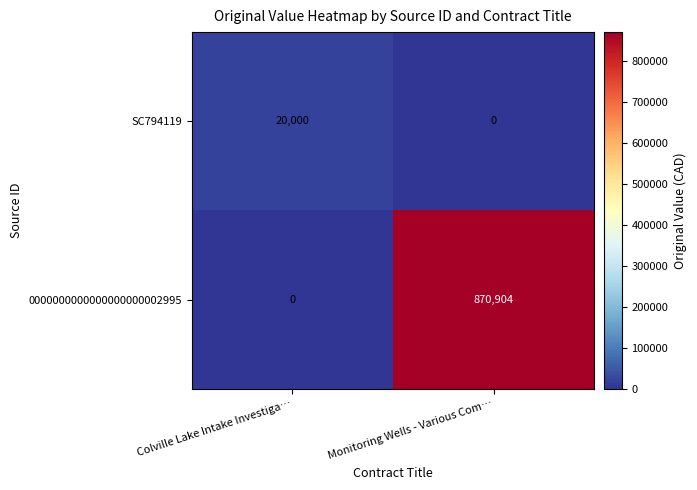

At which category is the sum across all series the highest?

Monitoring Wells - Various Com…